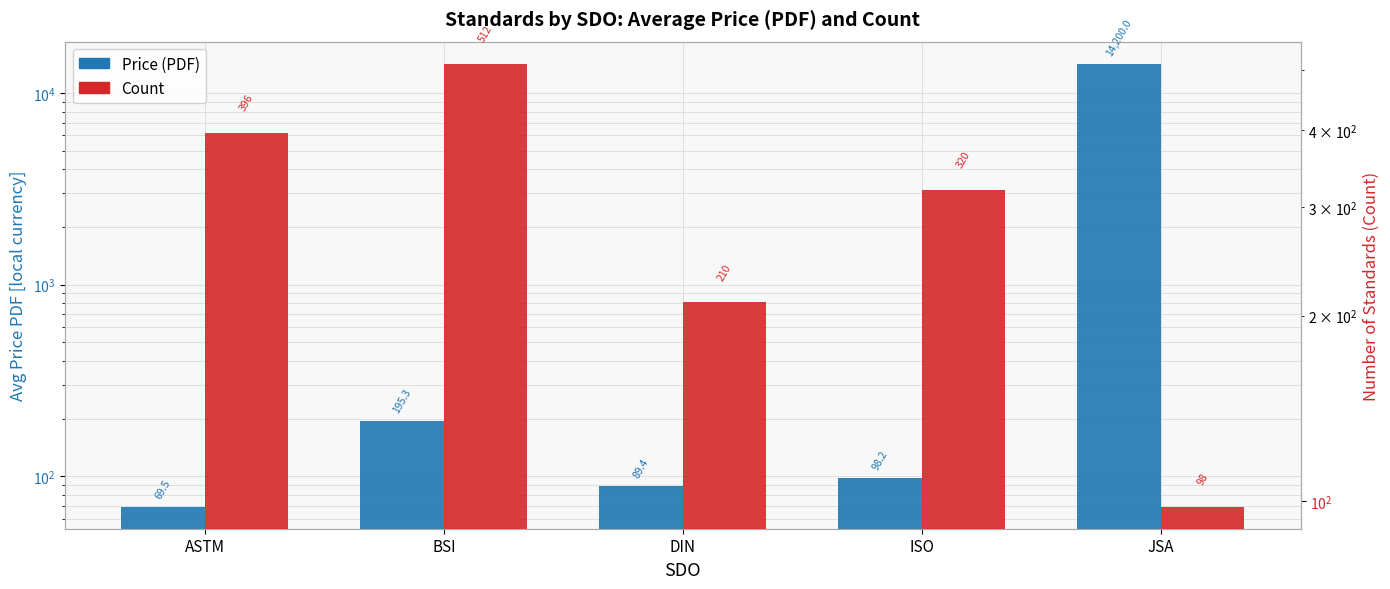

What position from the right is JSA?

1